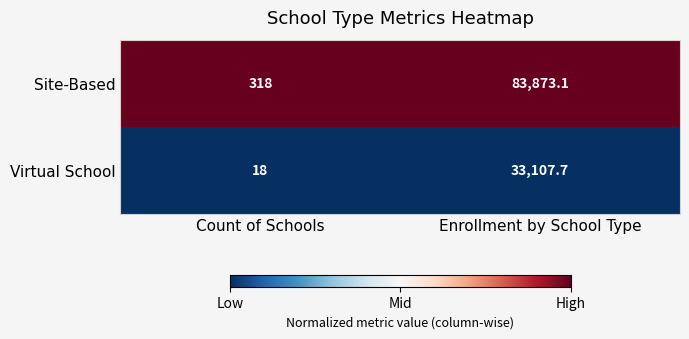

Reading right to left, list all the values displayed in this chart.

Site-Based: Enrollment by School Type=83873.1	Count of Schools=318.0
Virtual School: Enrollment by School Type=33107.7	Count of Schools=18.0